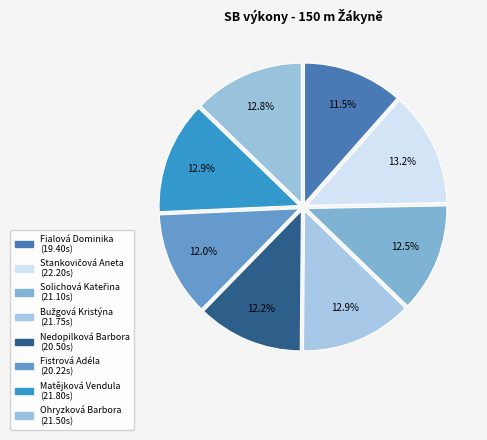

What is the ratio of the value at Nedopilková Barbora to the value at Ohryzková Barbora?

1.0